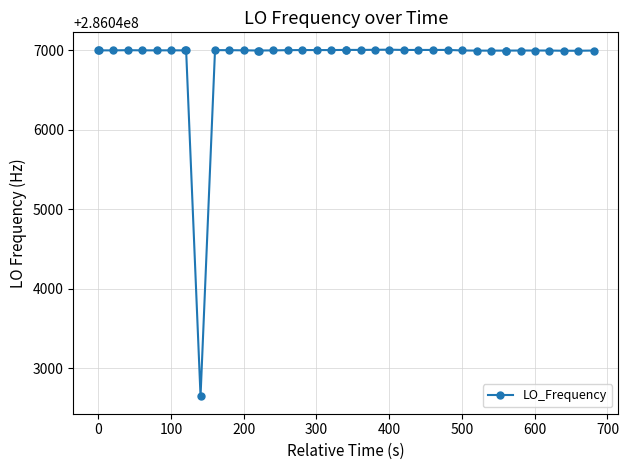

What is the value of the 5th point from the left?

286047000.2